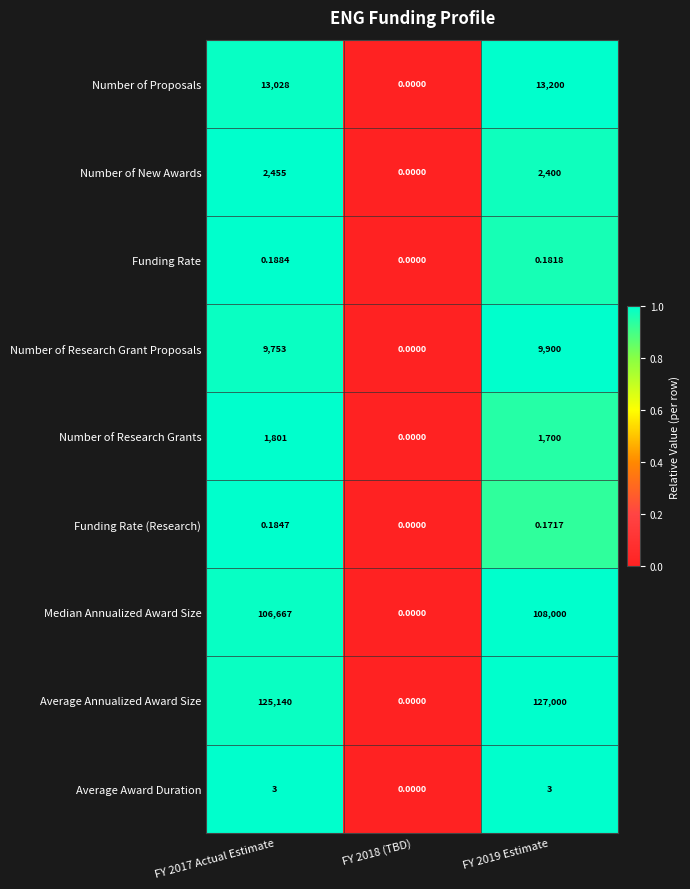

Which series changed the most between FY 2018 (TBD) and FY 2019 Estimate?

Average Annualized Award Size